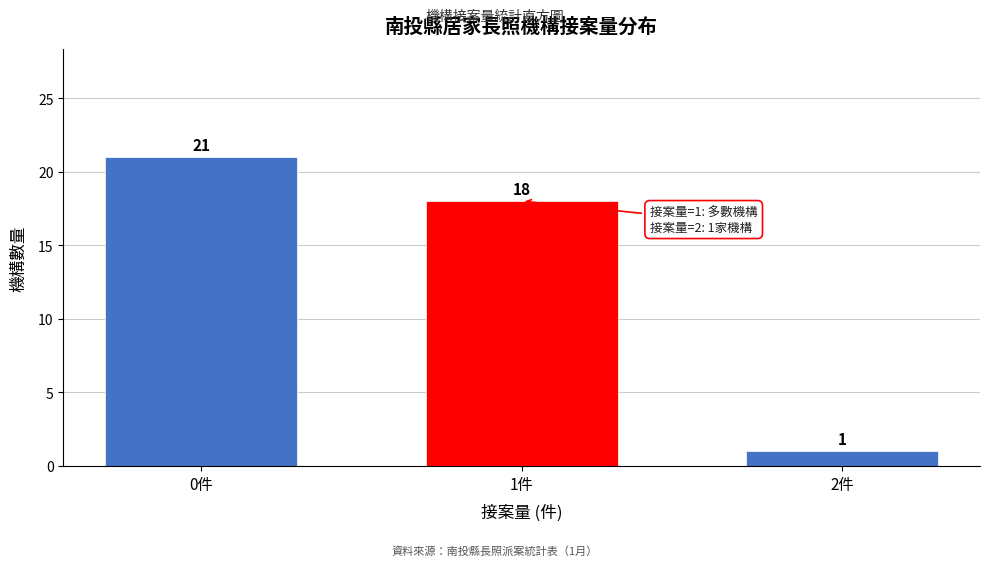

Reading left to right, list all the values displayed in this chart.

21	18	1